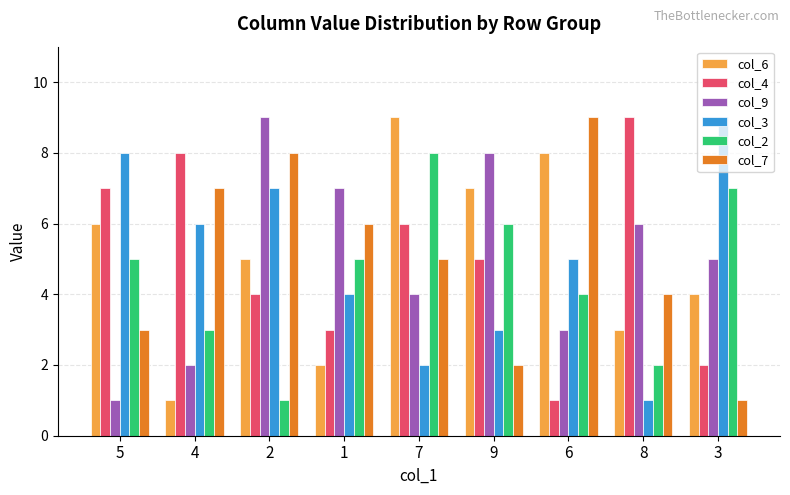

What is the total value across all series at 9?

31